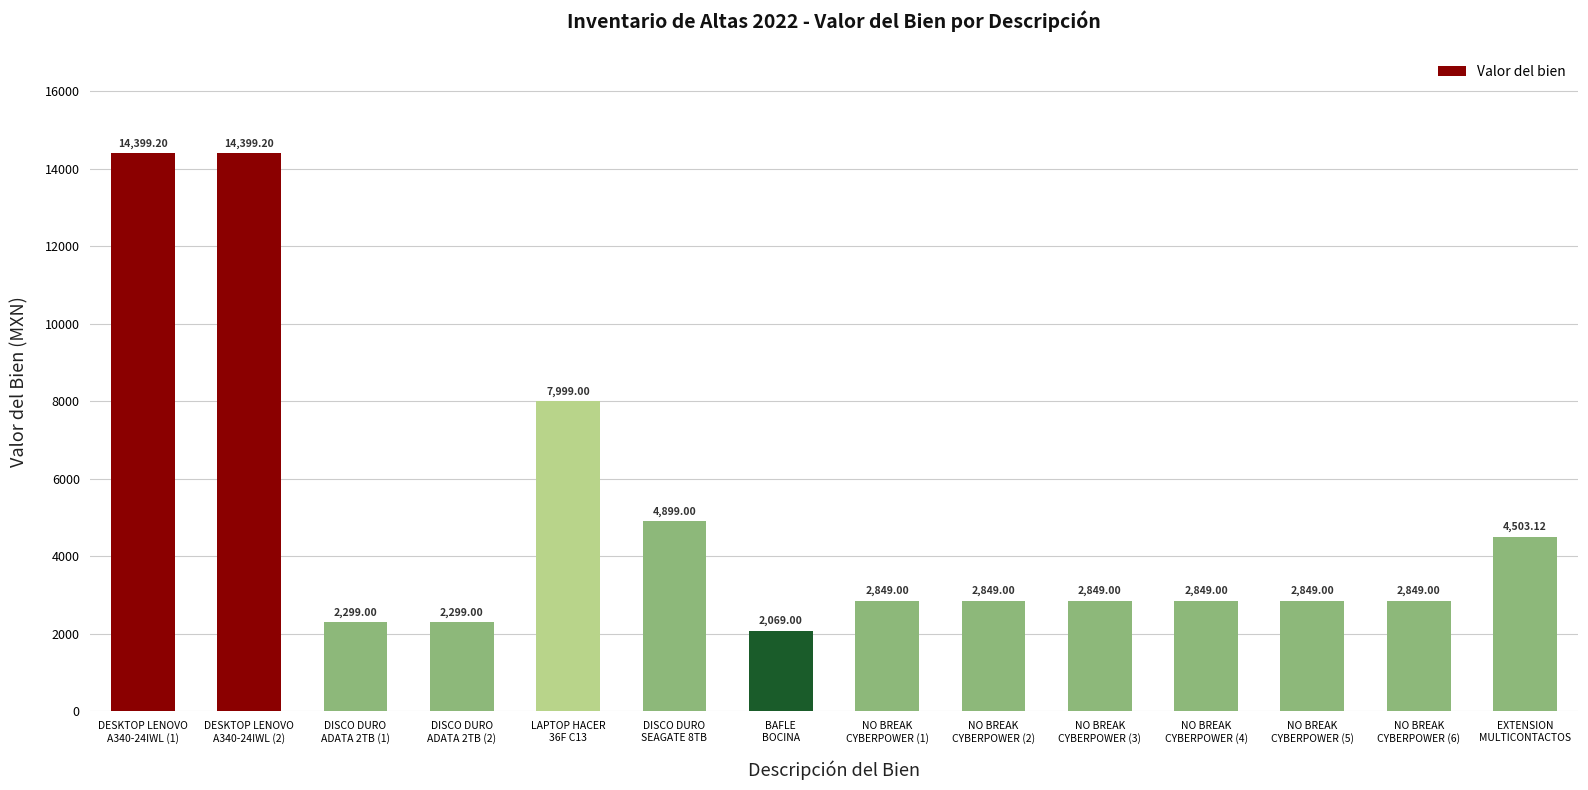

How many bars are there in total?

14